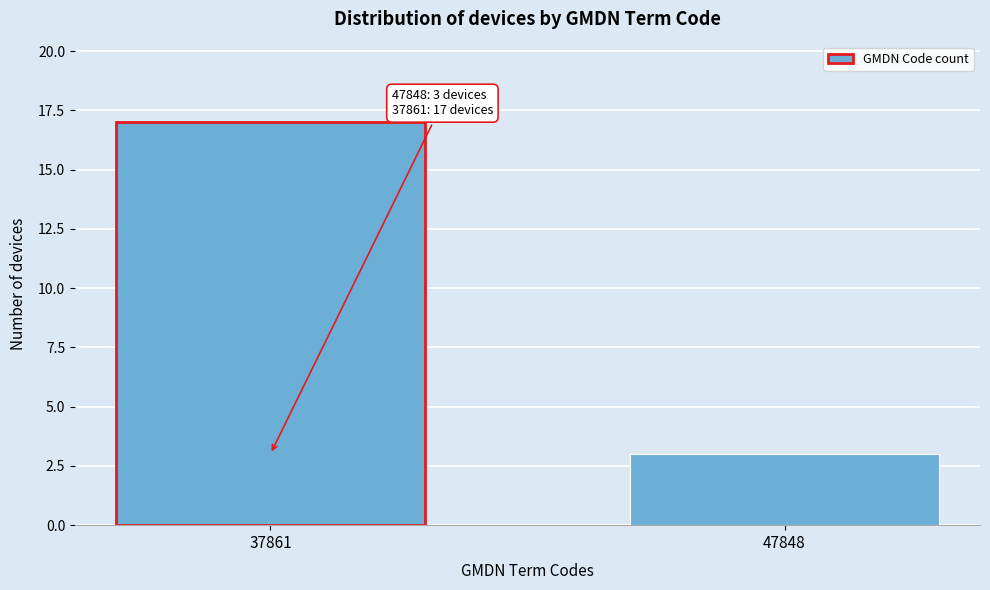

Reading left to right, transcribe all the data shown in this chart.

37861=17	47848=3